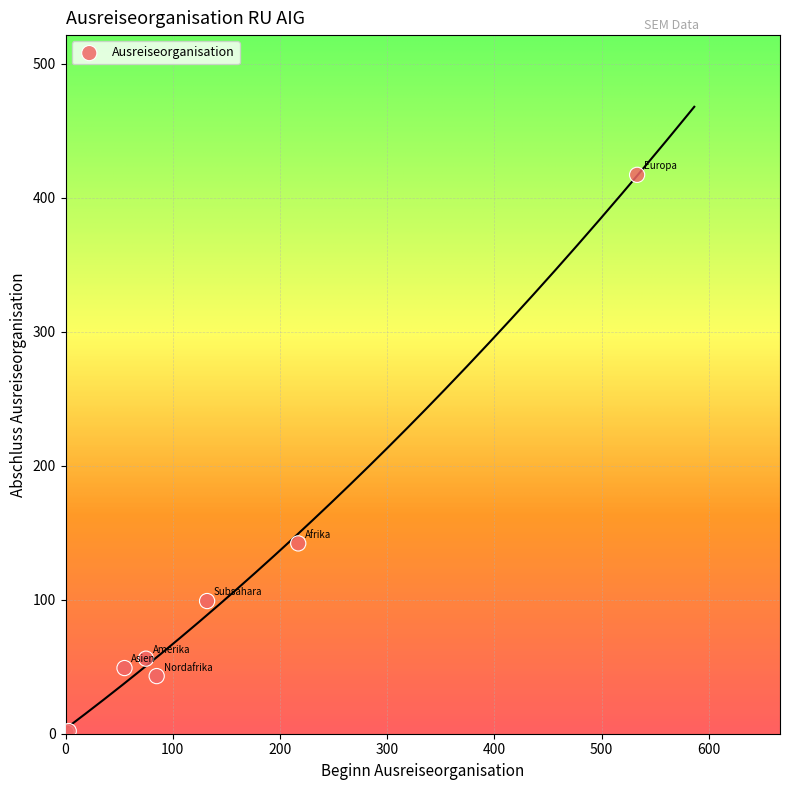

What Y value in the scatter plot is closest to 209?

142